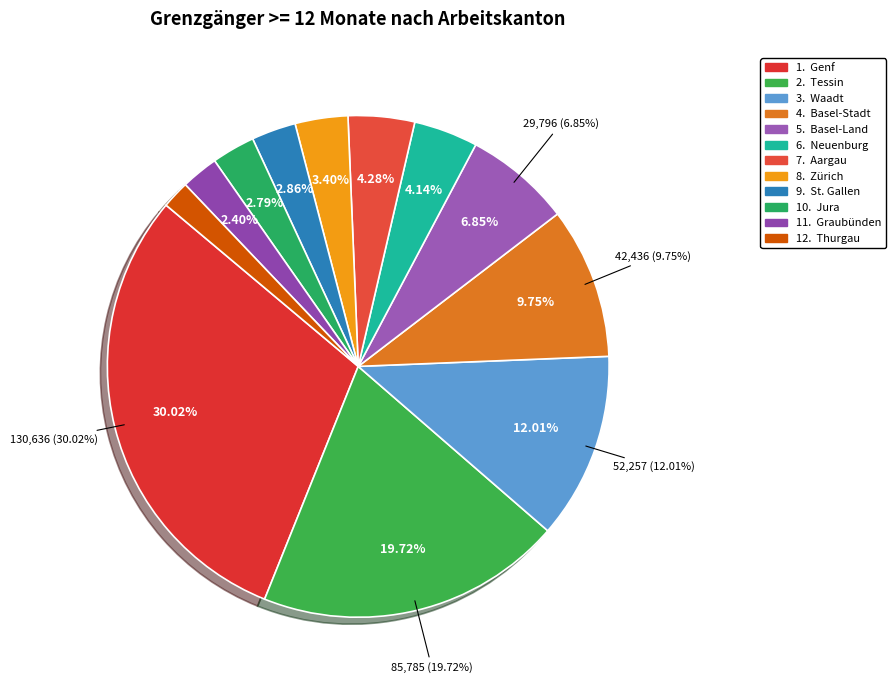

To the nearest percent, what percentage of the pie is Basel-Land?

7%